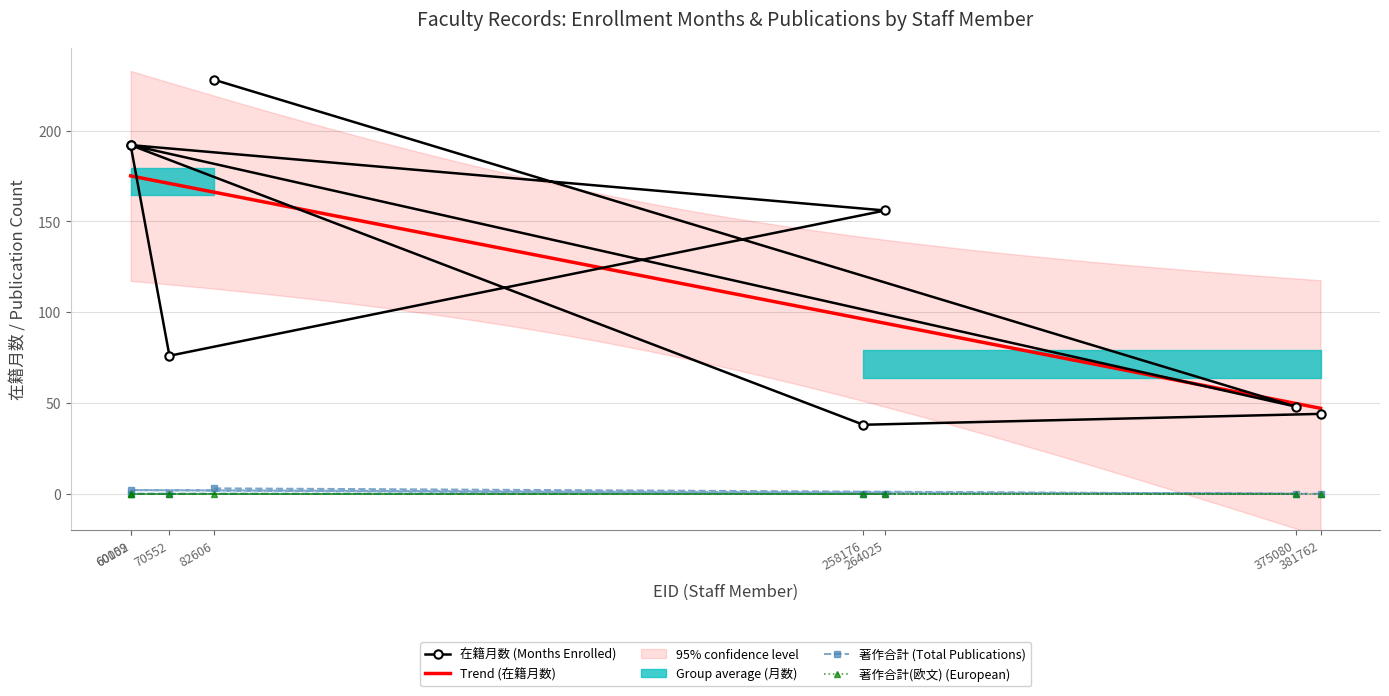

True or false: 著作合計 and 在籍月数 intersect in this chart.

False